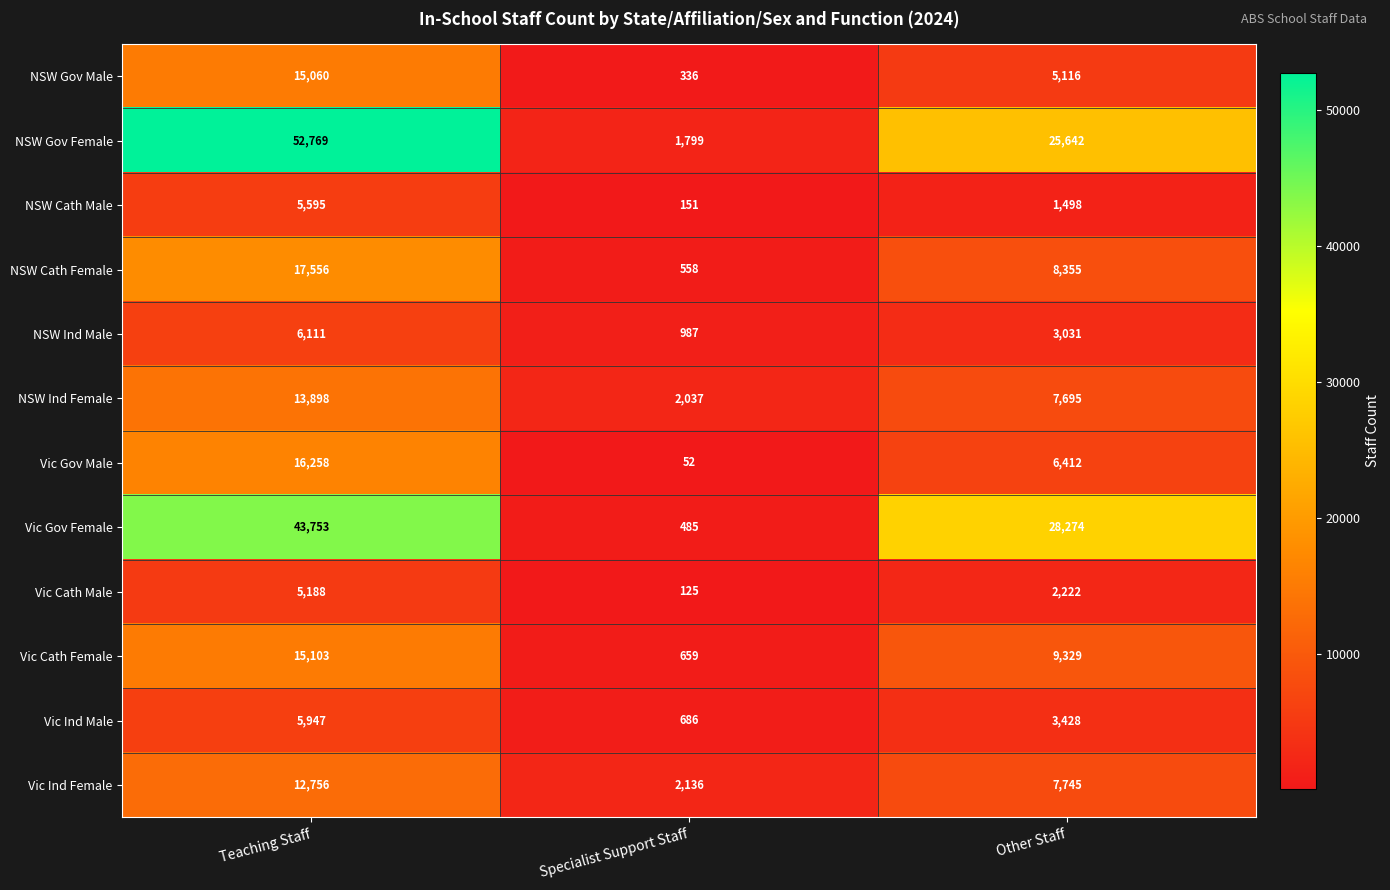

Where does the NSW Gov Female series first go above 25642?

Teaching Staff